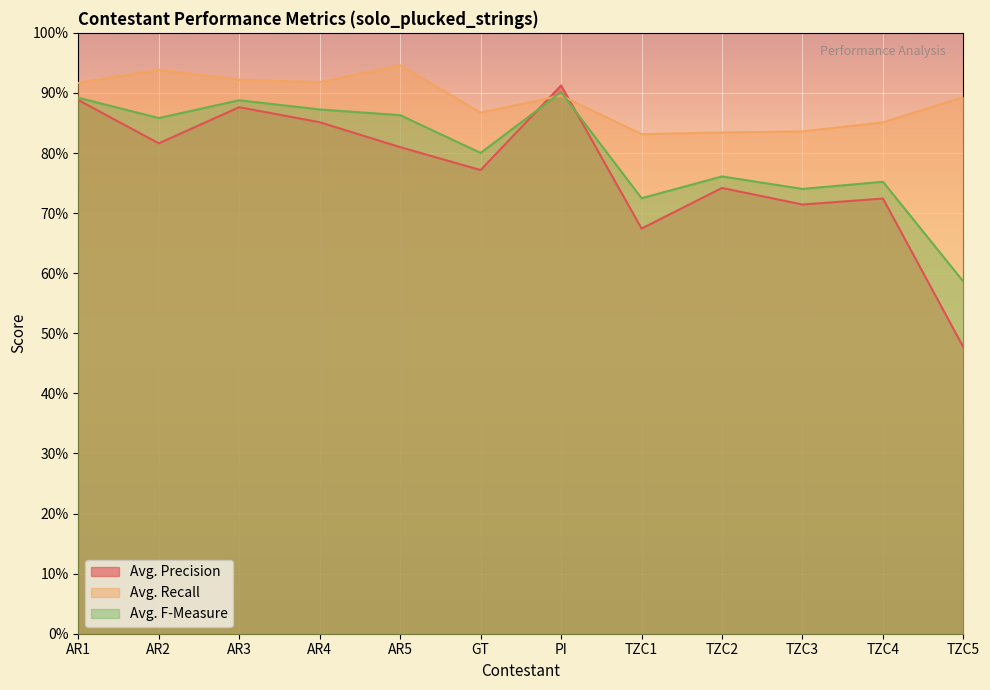

What are all the series names shown in the legend?

Avg. Precision, Avg. Recall, Avg. F-Measure